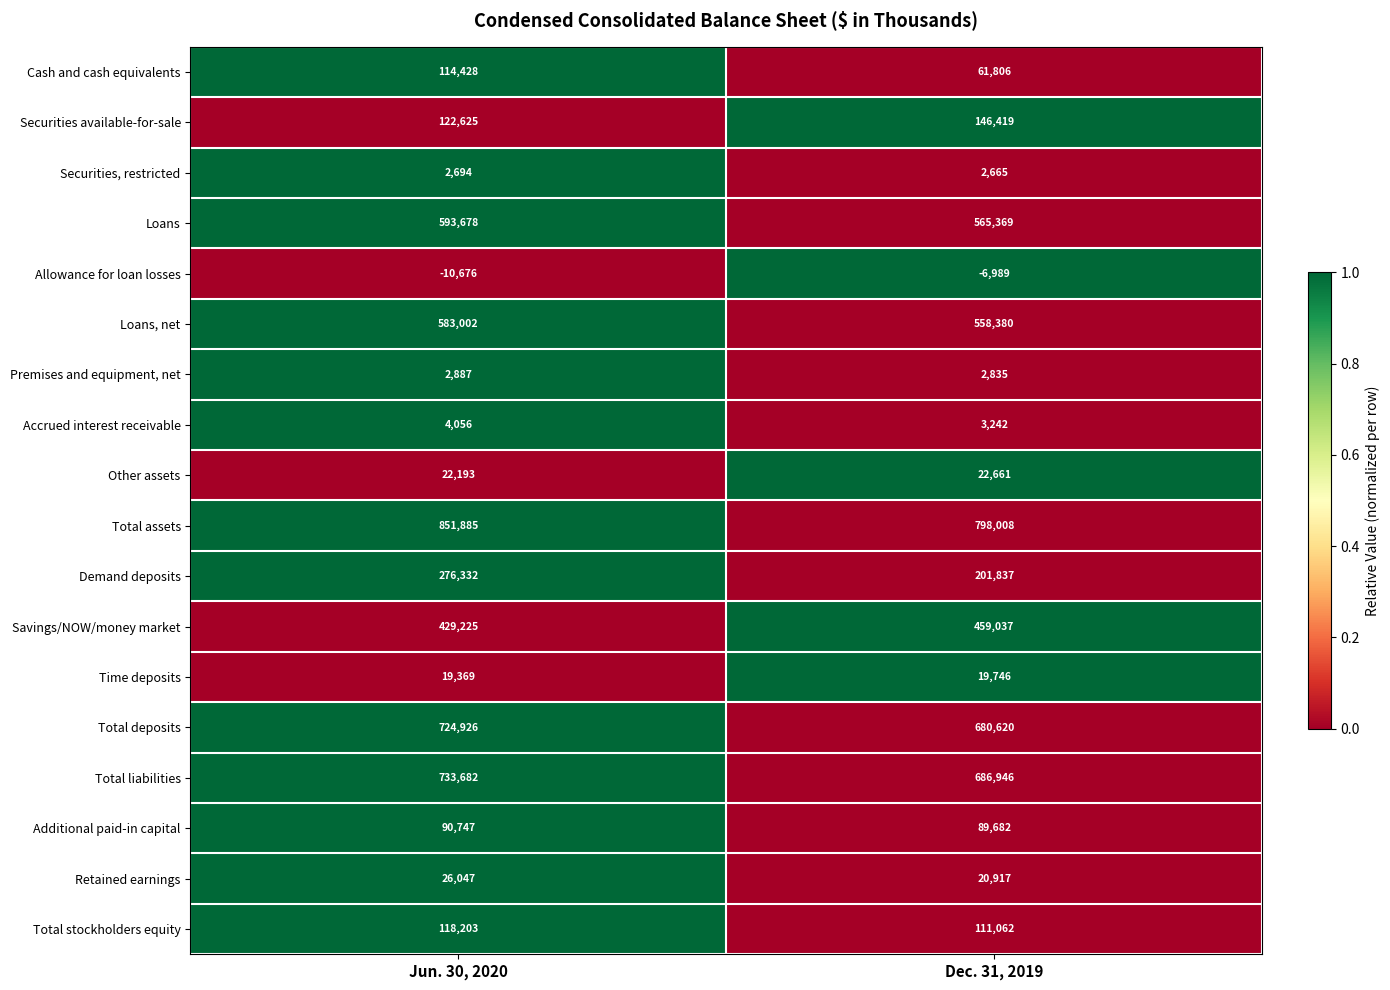

How many distinct data groups are displayed?

18